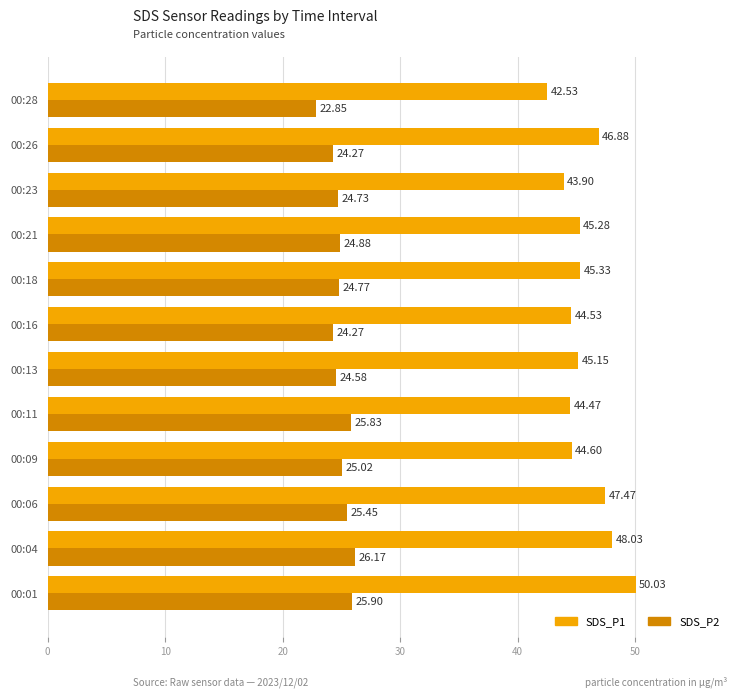

What is the sum of the SDS_P1 values at 00:18 and 00:26?

92.2